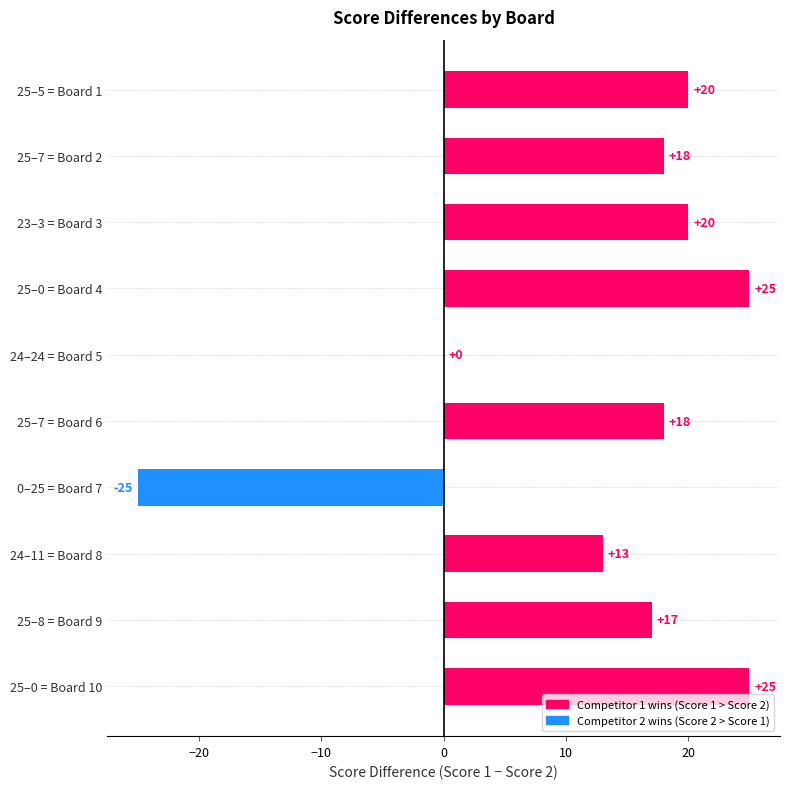

Reading bottom to top, what are all the values shown in this chart?

25–0 = Board 10=25	25–8 = Board 9=17	24–11 = Board 8=13	0–25 = Board 7=-25	25–7 = Board 6=18	24–24 = Board 5=0	25–0 = Board 4=25	23–3 = Board 3=20	25–7 = Board 2=18	25–5 = Board 1=20